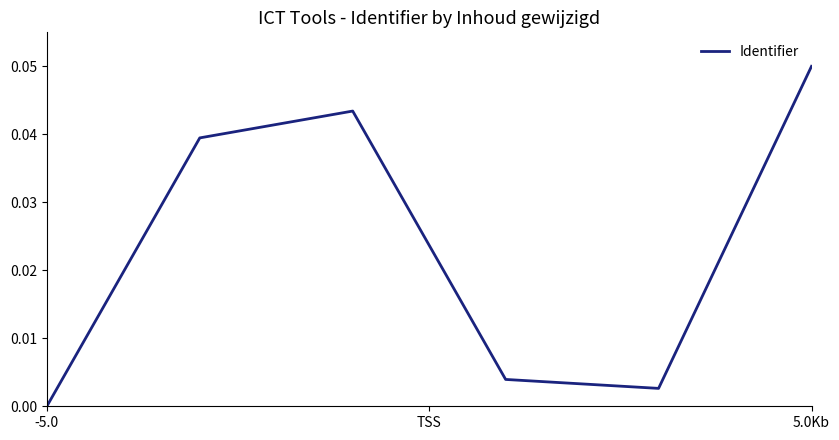

How many interior local valleys (lower than both neighbors) does the data have?

1